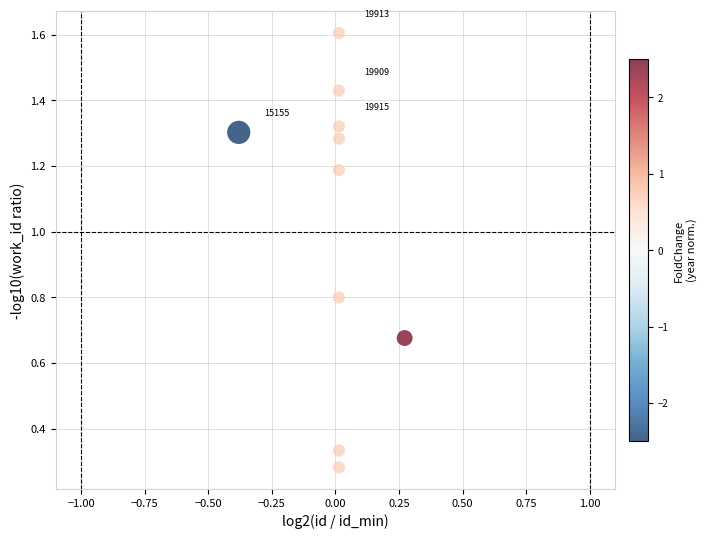

What is the average Y value?

1.0